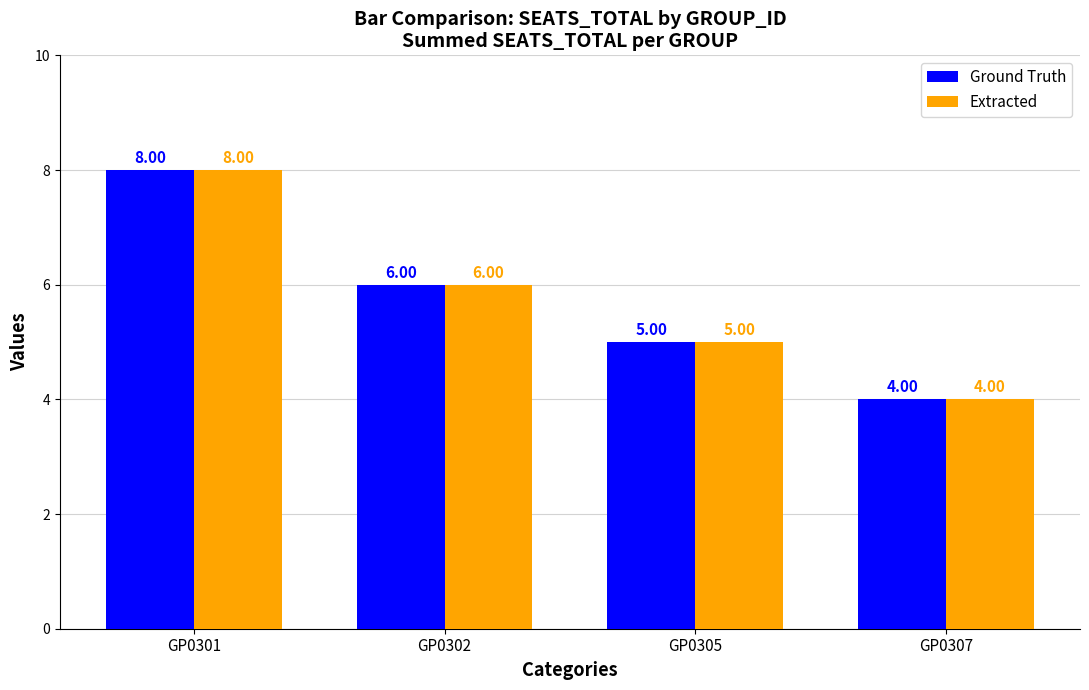

The Extracted series shows 2 at GP0302. True or false?

False